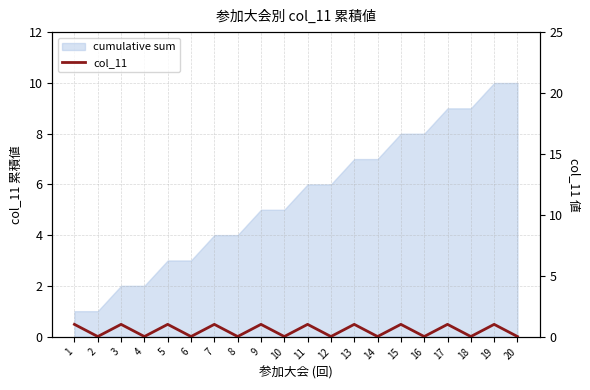

Reading left to right, extract all data points from this chart.

1	0	1	0	1	0	1	0	1	0	1	0	1	0	1	0	1	0	1	0